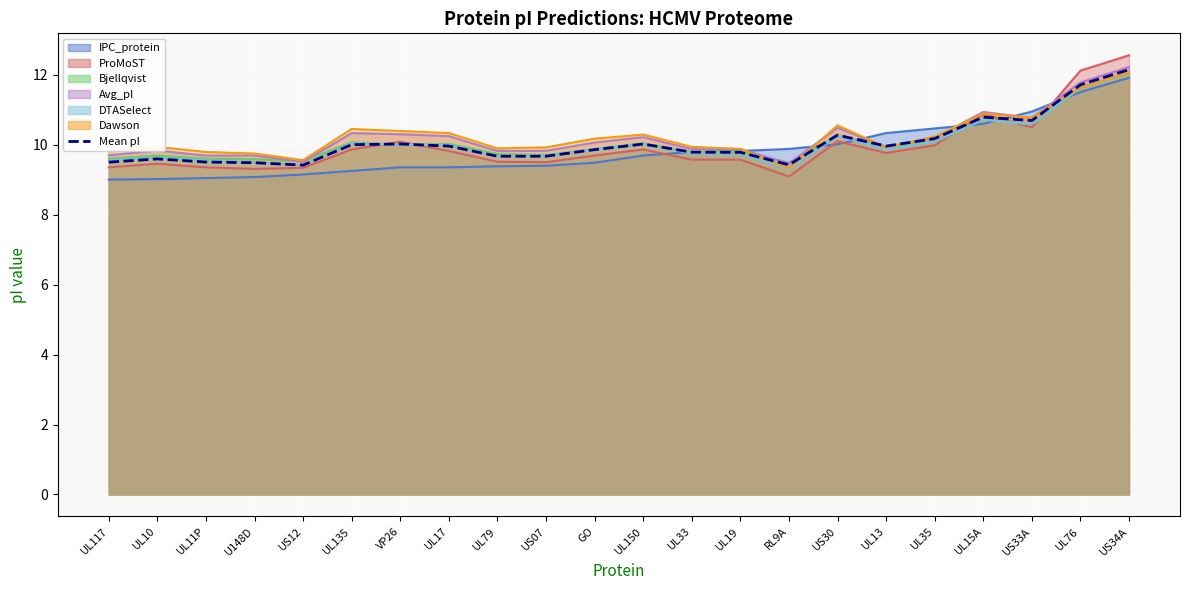

True or false: the data shows 5.8 at UL11P.

False